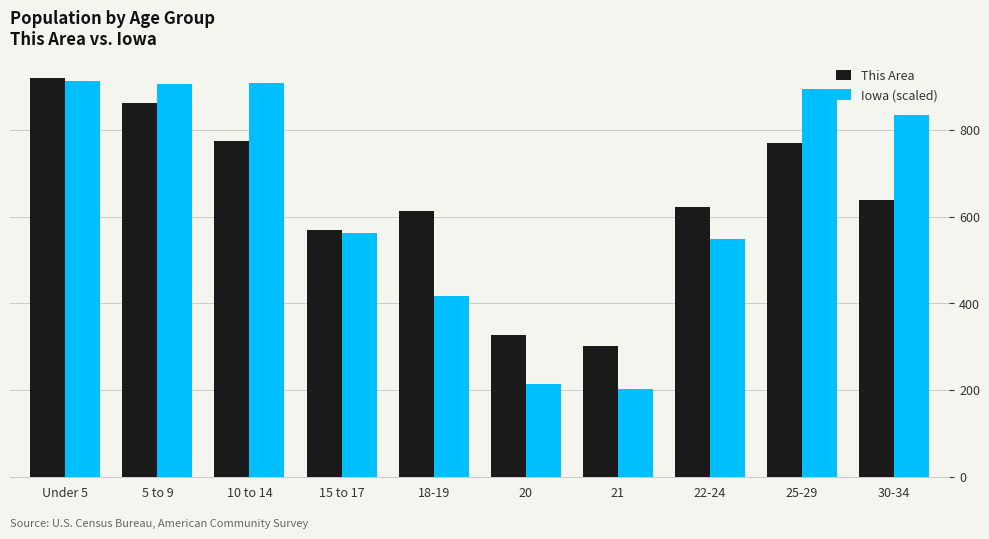

At which category is the sum across all series the highest?

Under 5